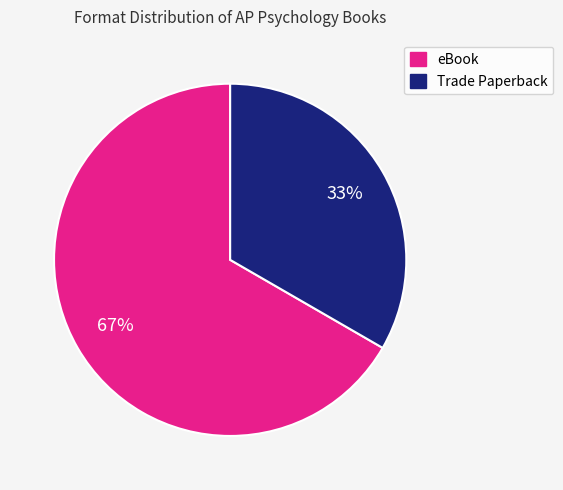

Which category accounts for the majority?

eBook